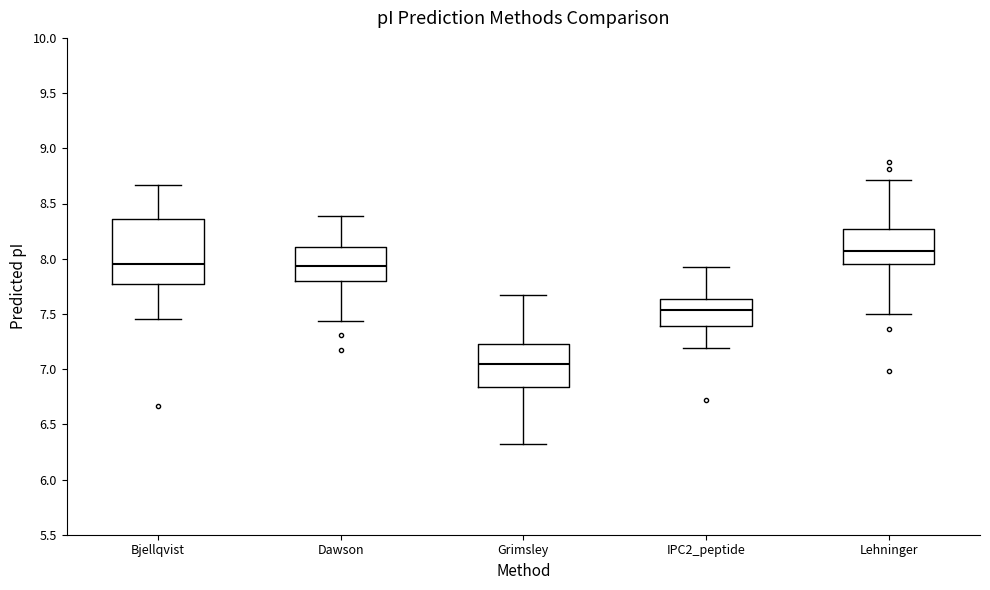

Which box's median line is the highest?

Lehninger